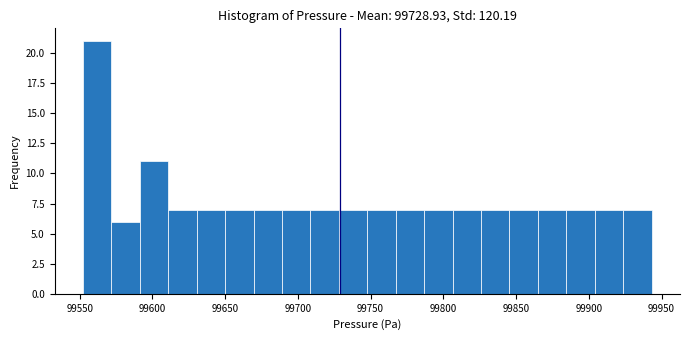

Around what value on the x-axis is the tallest bar? Give the approximate position of its centre, as read against the axis.

99560